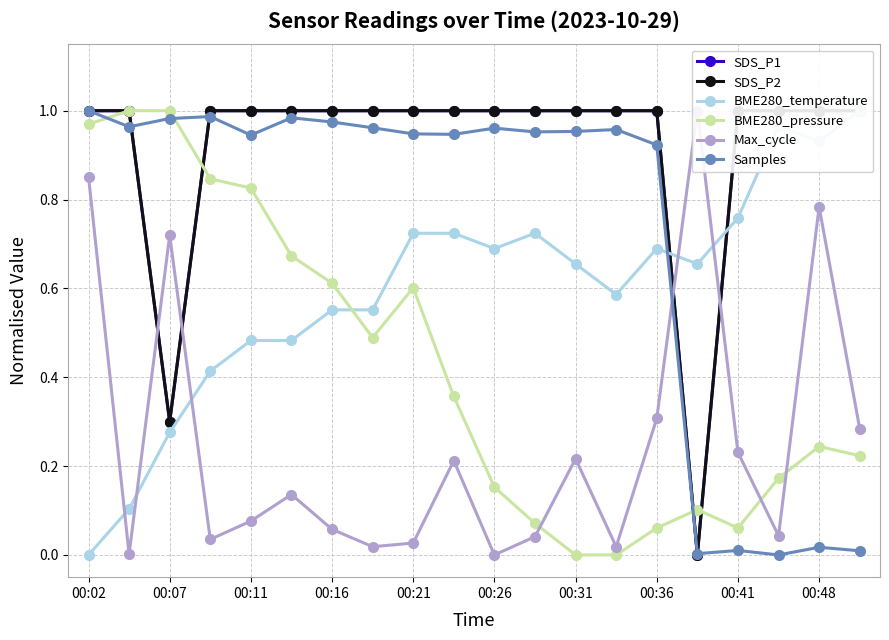

Which series ends up on top after the final intersection of SDS_P2 and Max_cycle?

SDS_P2